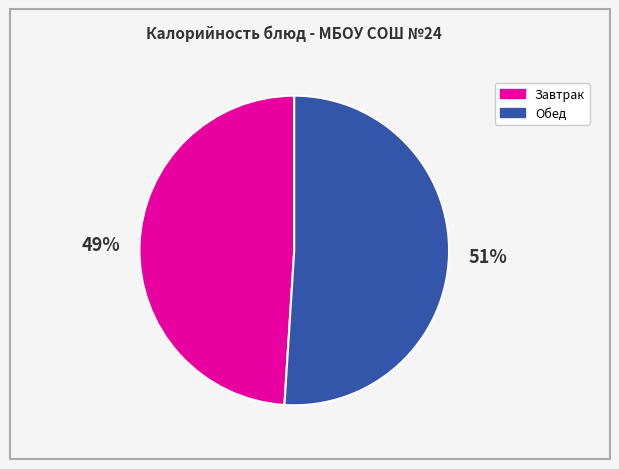

Is there any slice that represents more than half of the pie?

Yes